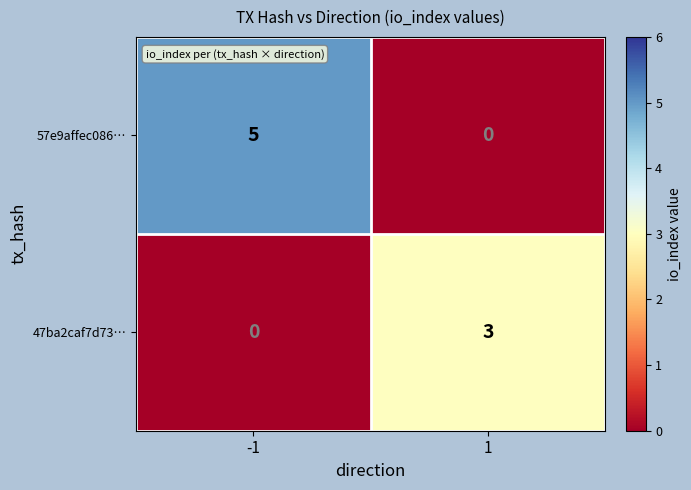

Reading left to right, extract all data points from this chart.

57e9affec086…: 5	0
47ba2caf7d73…: 0	3